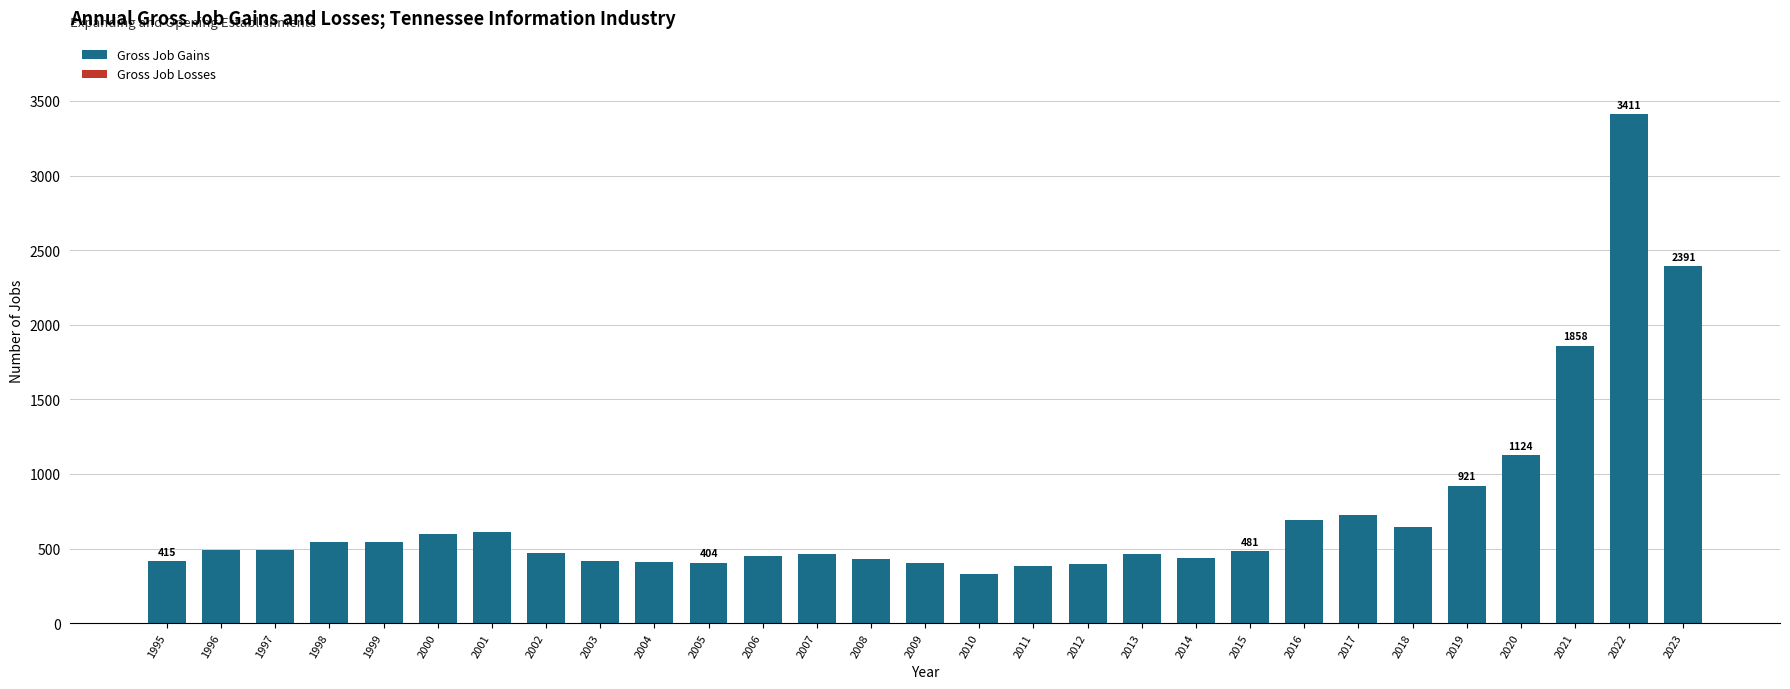

What is the maximum value shown in the chart?

3411